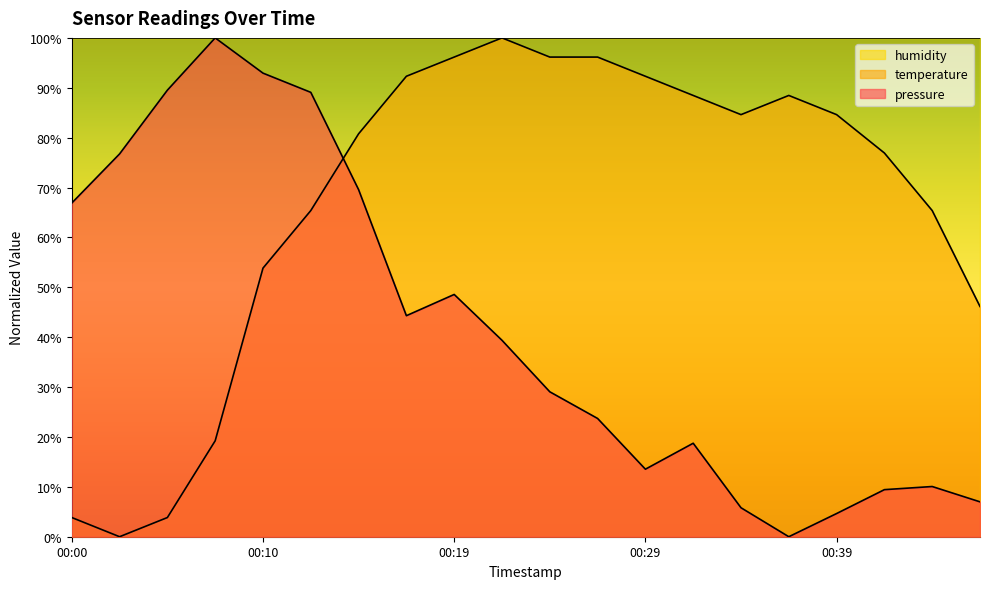

What is the approximate value of temperature at 00:24?

96.2